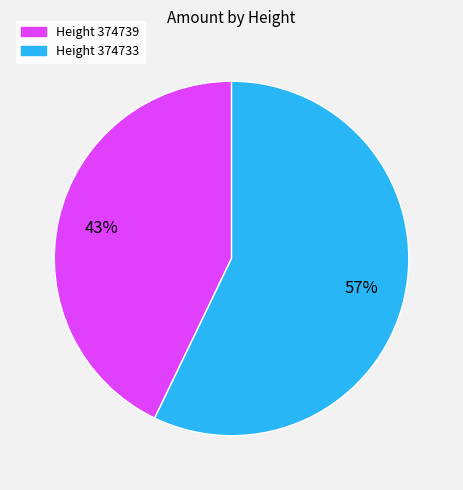

To the nearest percent, what is the difference between the largest and smallest slice percentages?

14%